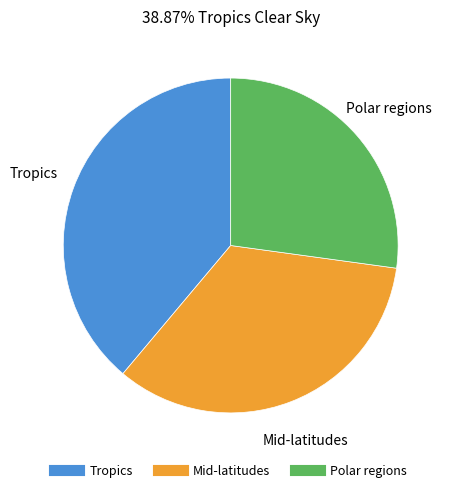

Combined, do Tropics and Mid-latitudes account for over 50%?

Yes